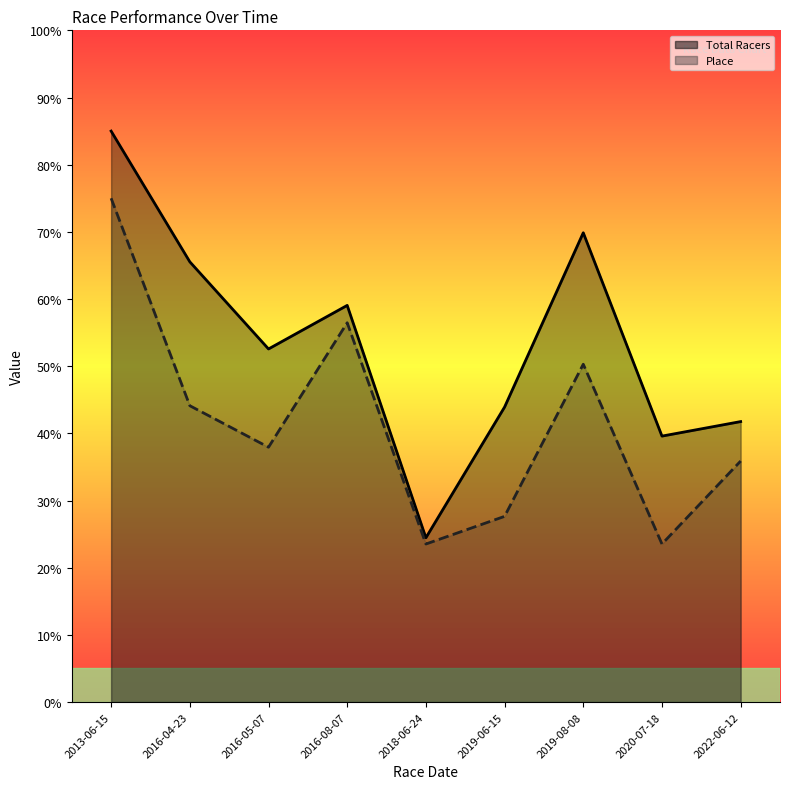

Reading right to left, transcribe all the data shown in this chart.

Total Racers: 2022-06-12=41.8	2020-07-18=39.6	2019-08-08=69.9	2019-06-15=43.9	2018-06-24=24.5	2016-08-07=59.1	2016-05-07=52.6	2016-04-23=65.5	2013-06-15=85.0
Place: 2022-06-12=35.9	2020-07-18=23.5	2019-08-08=50.3	2019-06-15=27.6	2018-06-24=23.5	2016-08-07=56.5	2016-05-07=37.9	2016-04-23=44.1	2013-06-15=75.0